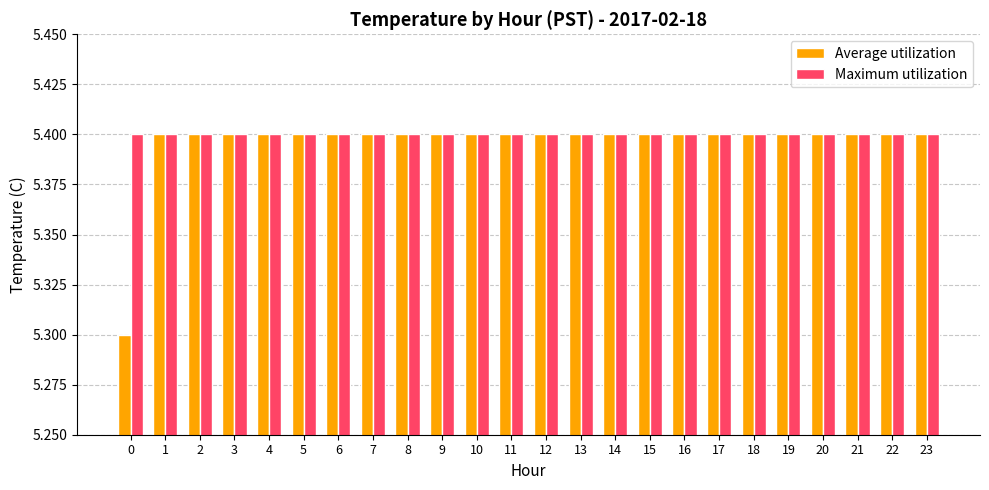

Which series has the largest range (max minus min)?

Average utilization